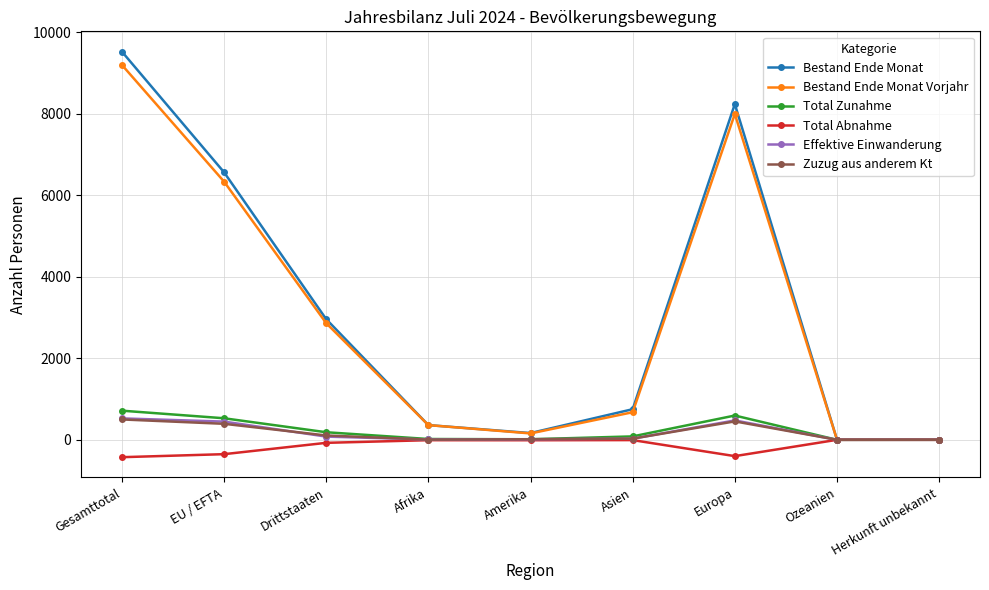

What is the label of the 5th point from the left?

Amerika